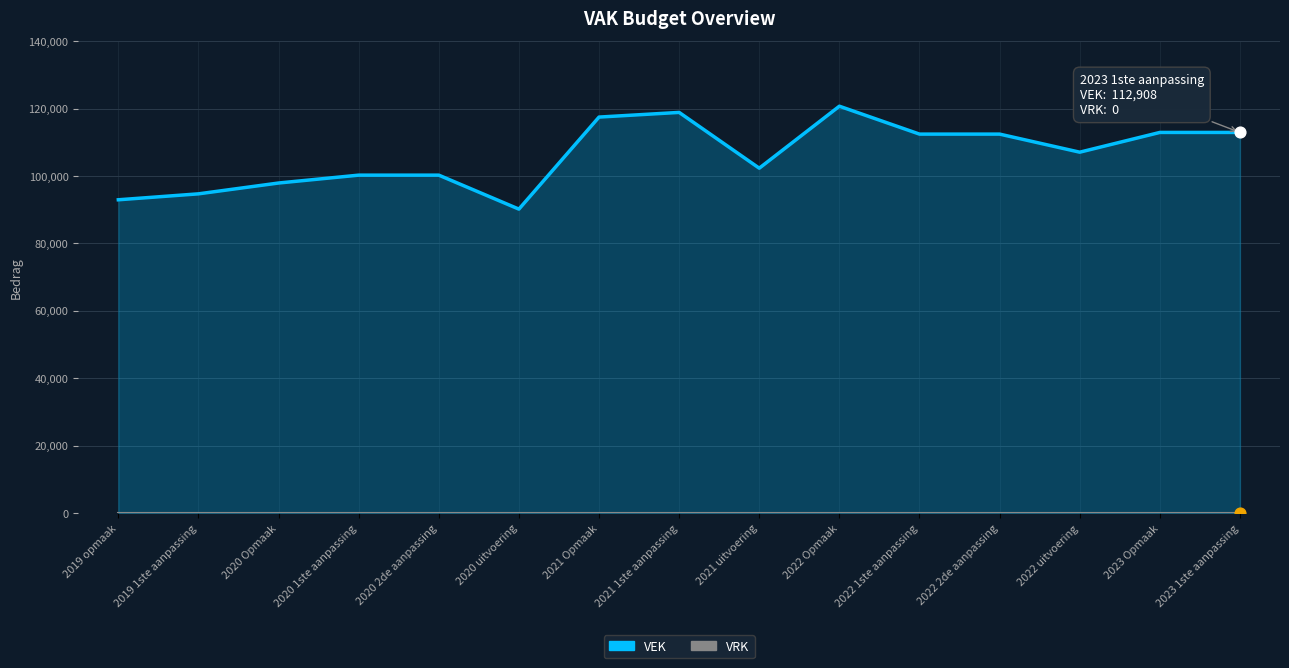

Which series reaches the maximum Y coordinate?

VEK